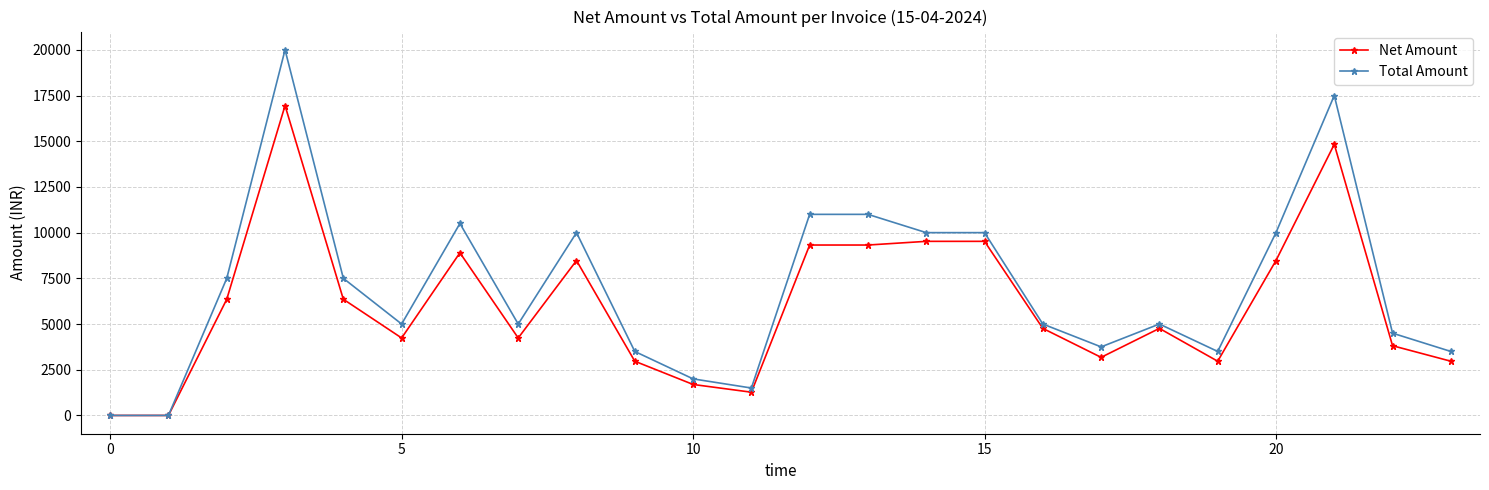

Which series has the largest range (max minus min)?

Total Amount